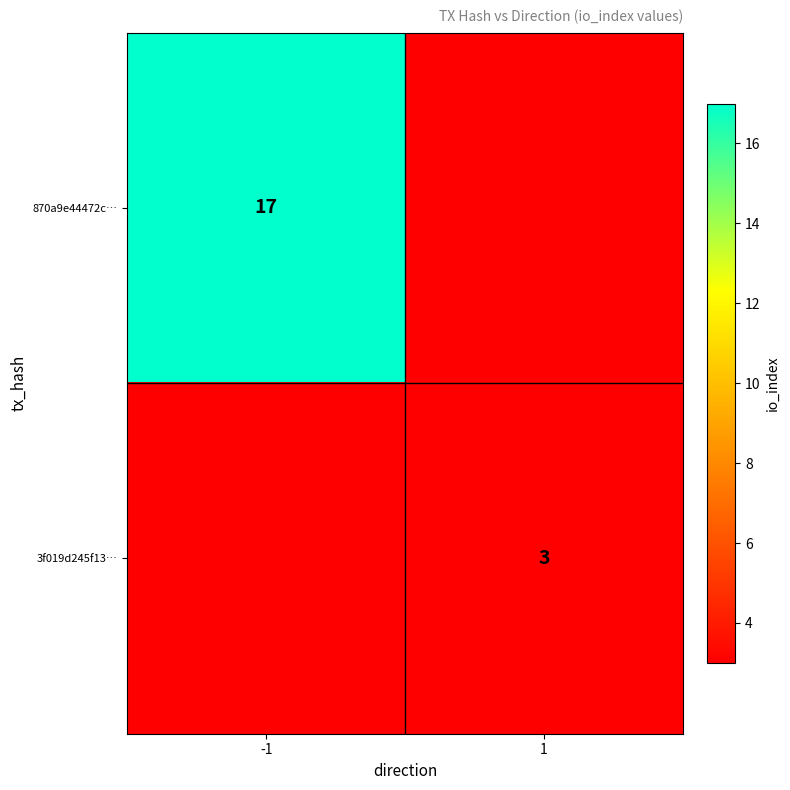

The value of 870a9e44472c… at -1 is 4. True or false?

False